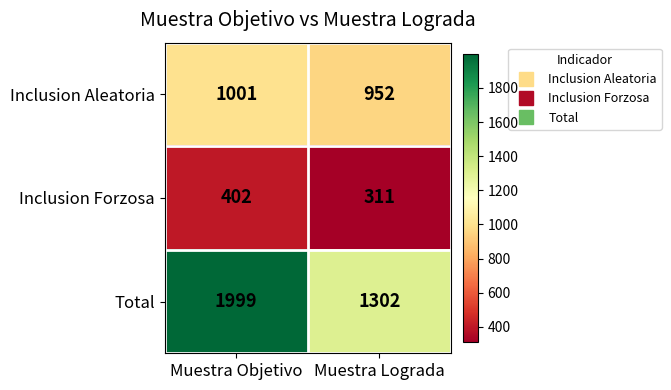

Which category has the highest value across all series?

Muestra Objetivo